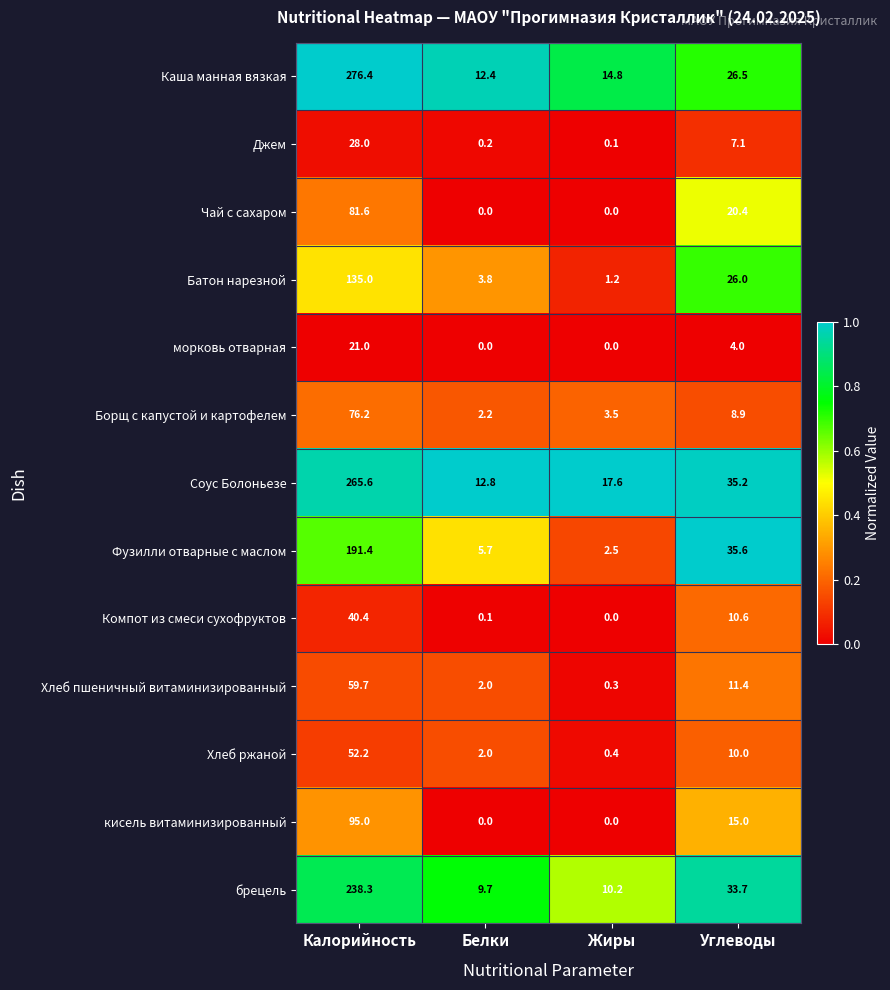

What is the lowest value of the Хлеб ржаной series?

0.4